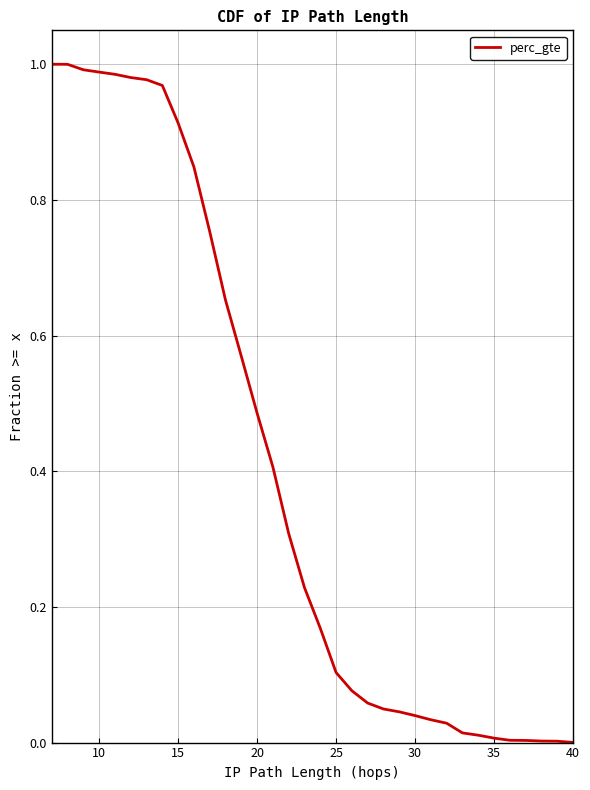

The chart shows a value of 1.6 at 25. True or false?

False